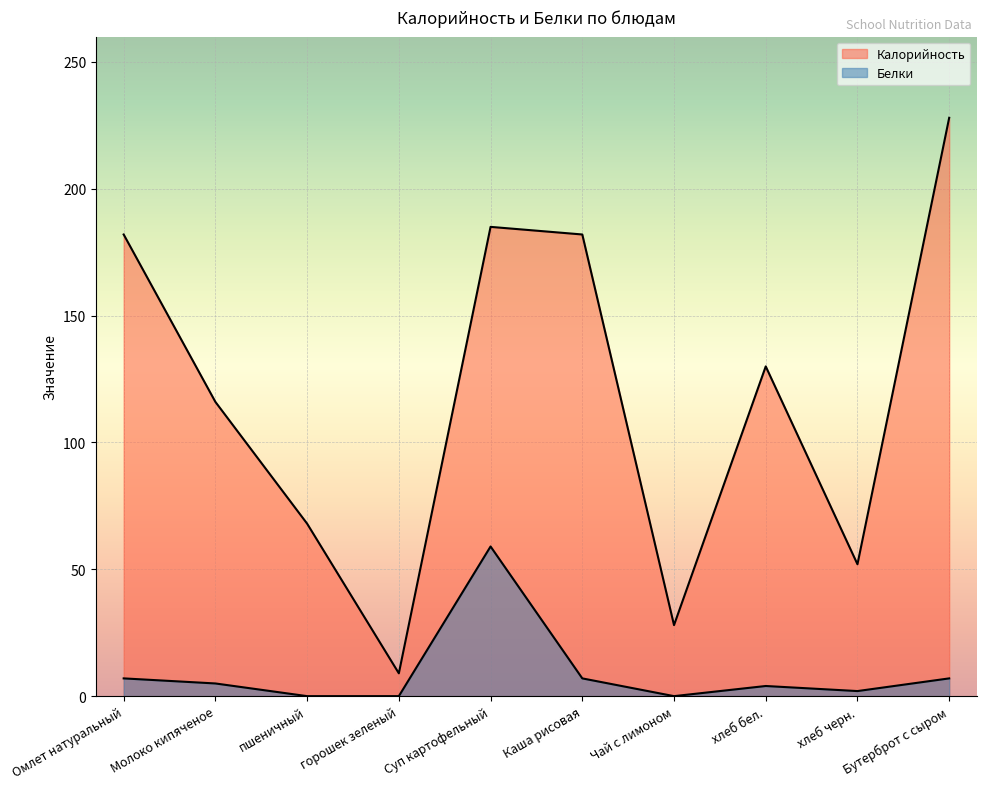

What is the maximum value shown in the chart?

228